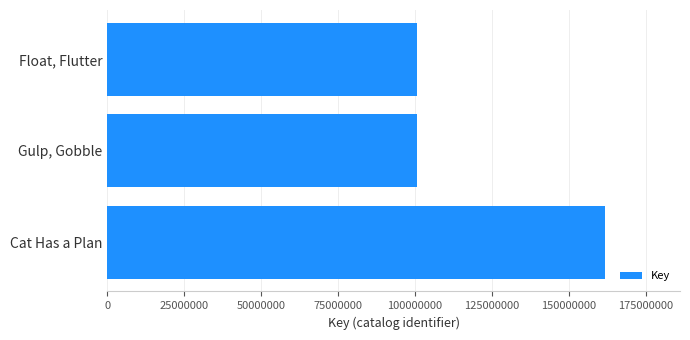

What is the greatest value displayed?

161851850